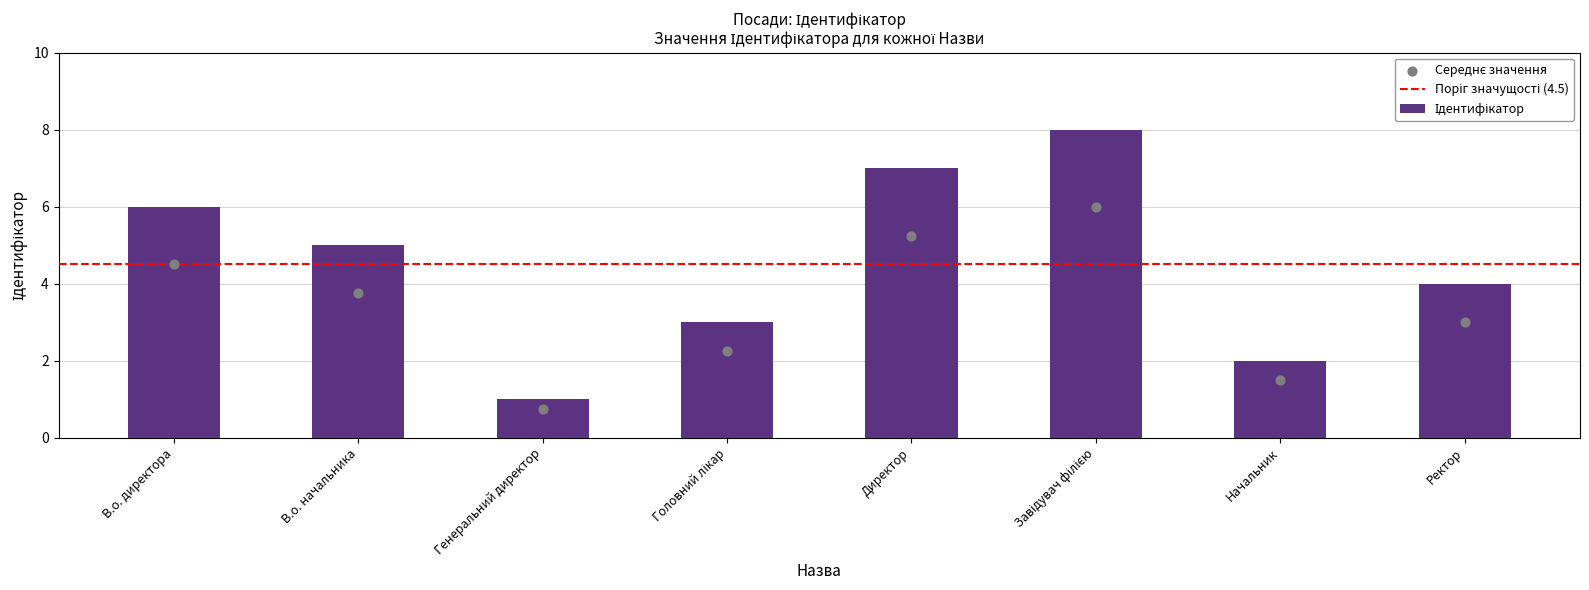

Which has a higher value, Завідувач філією or Головний лікар?

Завідувач філією